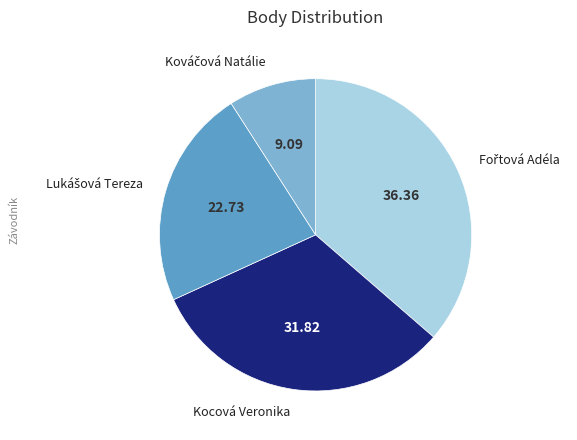

Does any single category account for the majority?

No